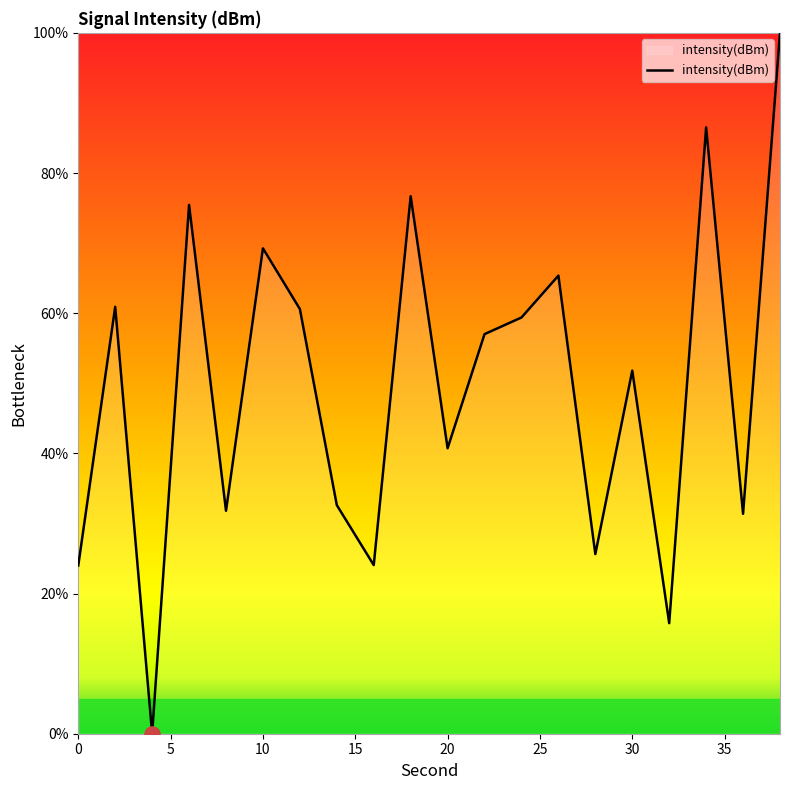

What is the maximum value shown in the chart?

100.0